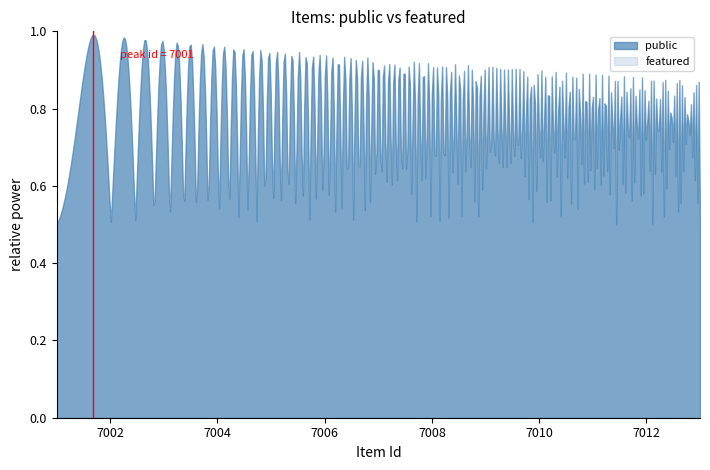

True or false: public and featured intersect in this chart.

False